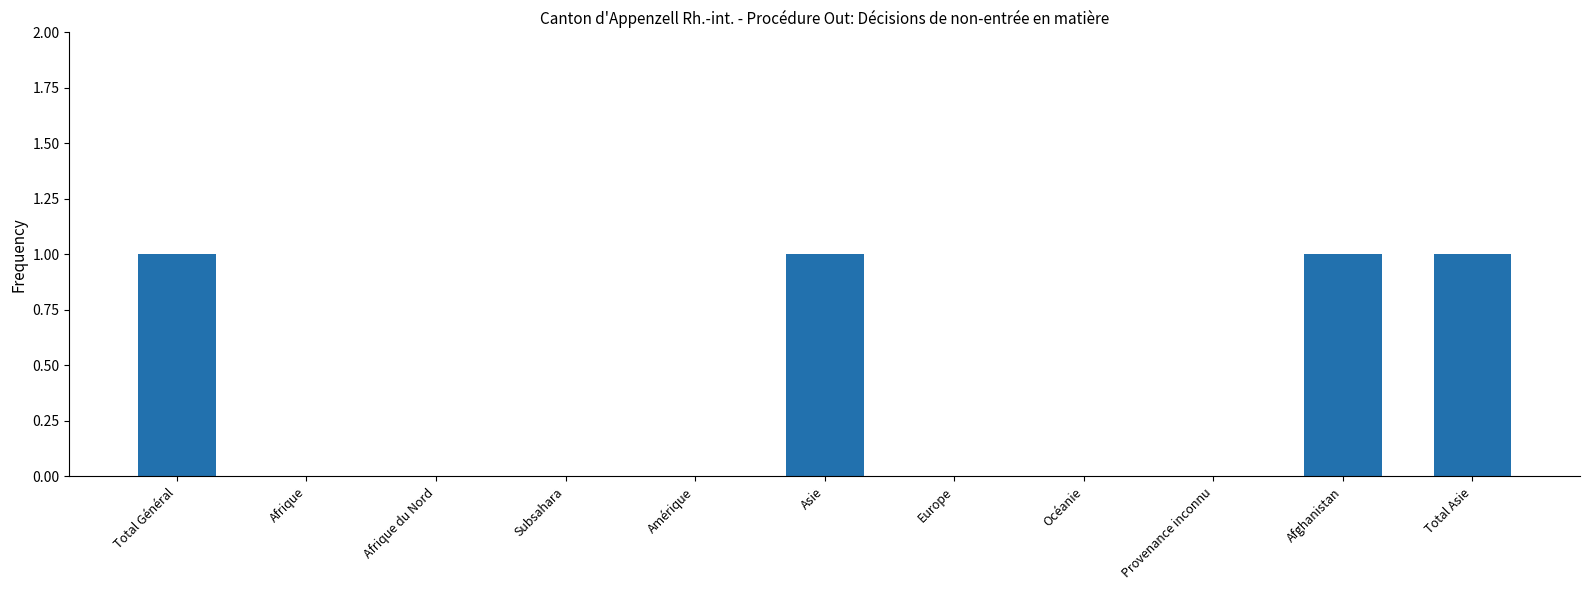

What is the sum of all values?

4